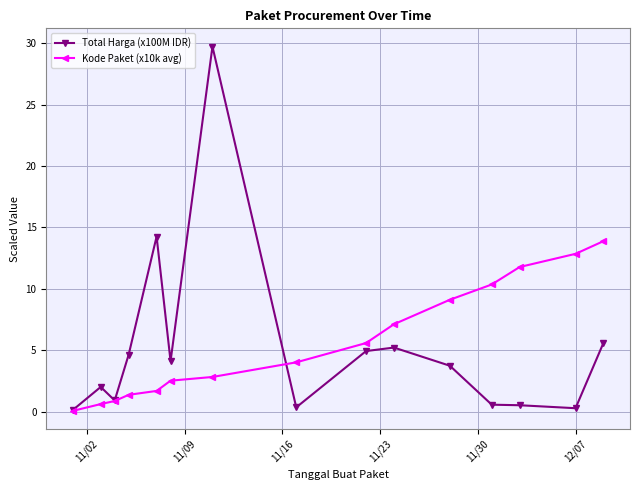

True or false: Total Harga (x100M IDR) has more than 2 interior local peaks.

True